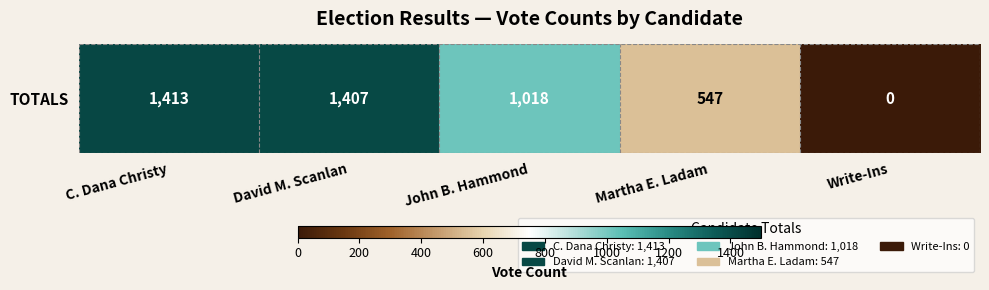

Reading left to right, transcribe all the data shown in this chart.

C. Dana Christy=1413	David M. Scanlan=1407	John B. Hammond=1018	Martha E. Ladam=547	Write-Ins=0